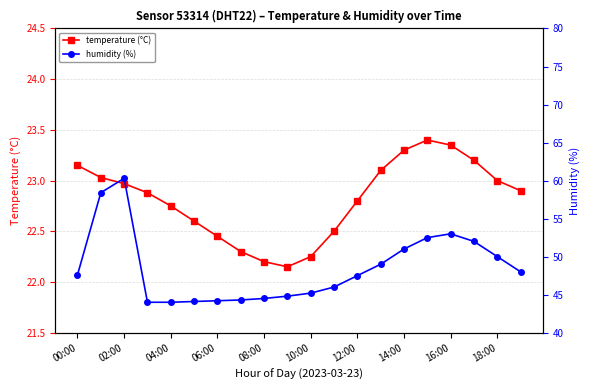

At which label is humidity (%) closest to 52?

17